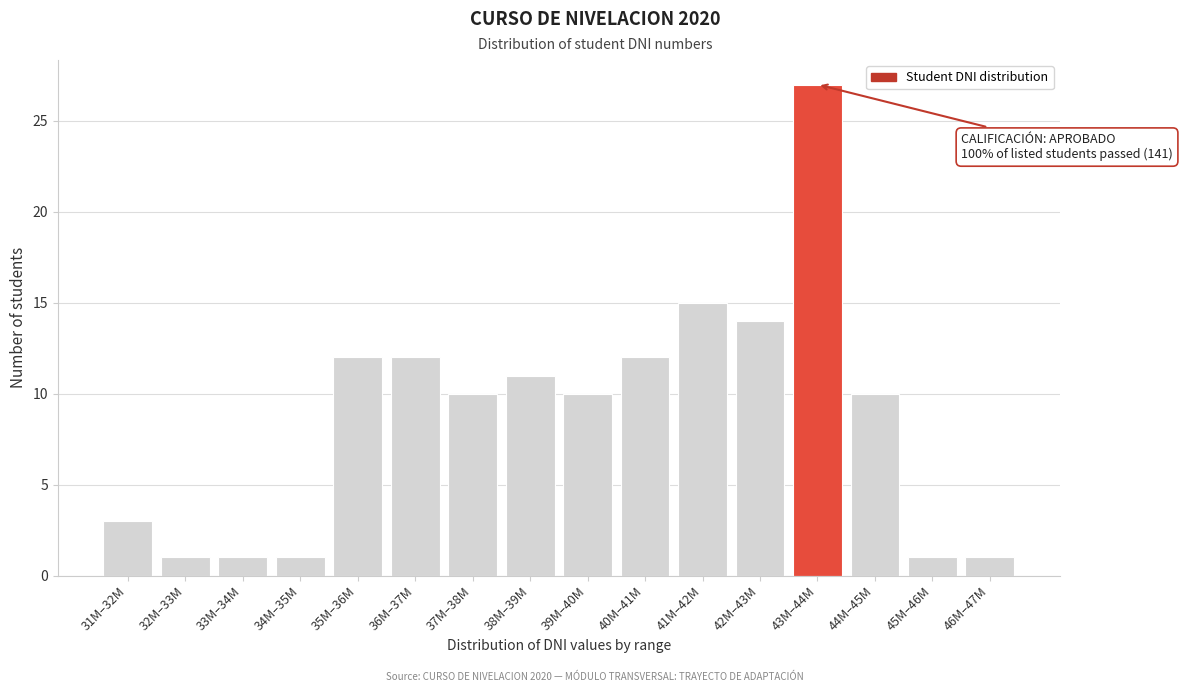

Reading left to right, extract all data points from this chart.

31M–32M=3	32M–33M=1	33M–34M=1	34M–35M=1	35M–36M=12	36M–37M=12	37M–38M=10	38M–39M=11	39M–40M=10	40M–41M=12	41M–42M=15	42M–43M=14	43M–44M=27	44M–45M=10	45M–46M=1	46M–47M=1